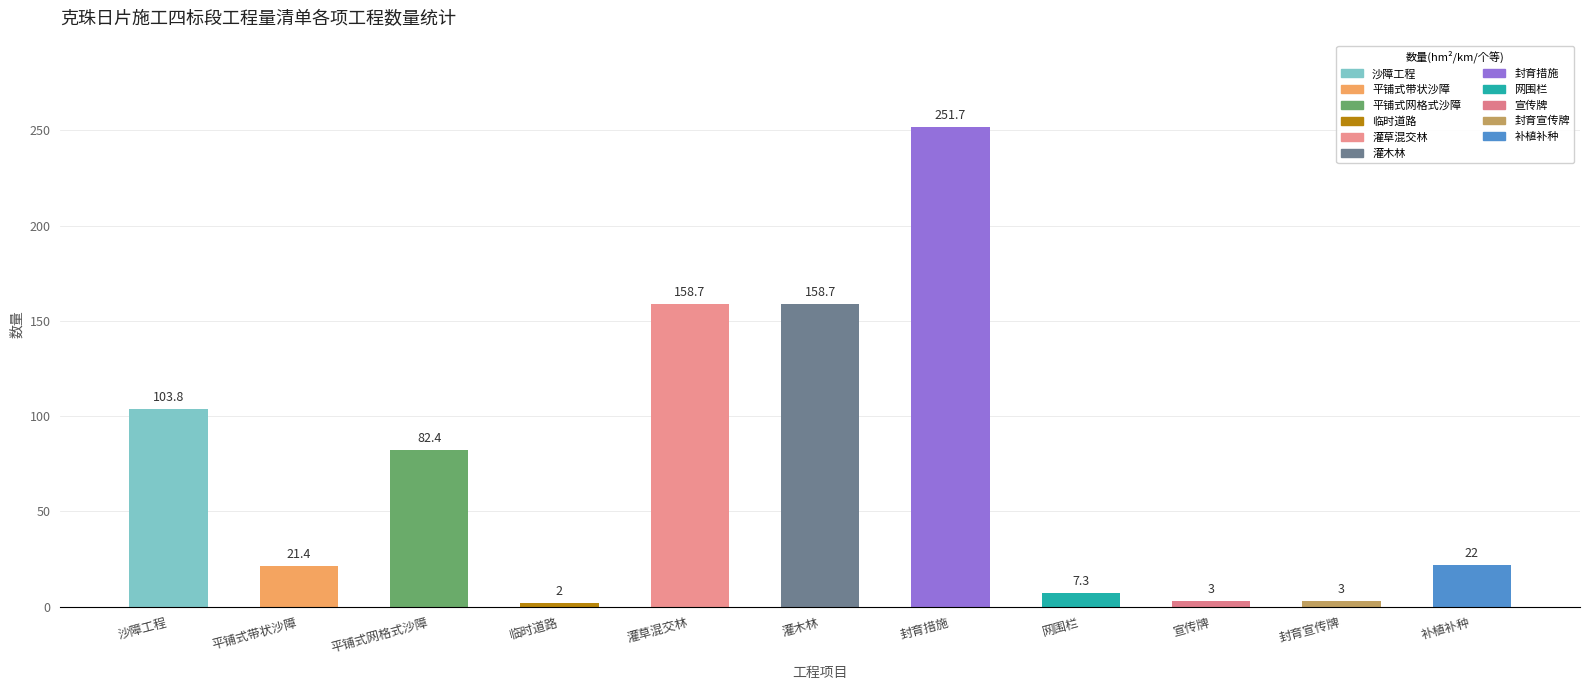

The chart shows a value of 21.4 at 平铺式带状沙障. True or false?

True